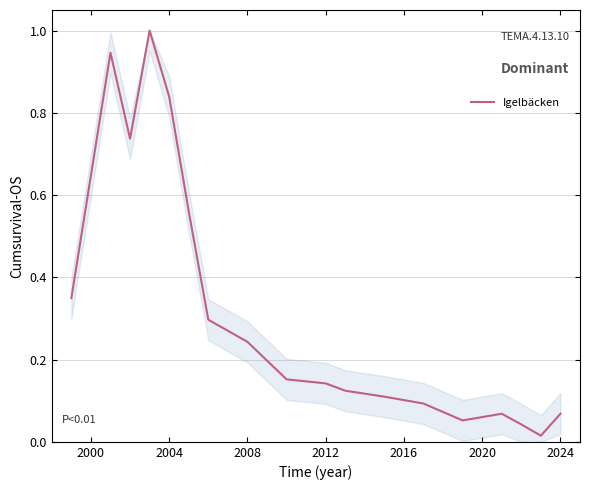

What is the difference between the maximum and minimum values?

1.0